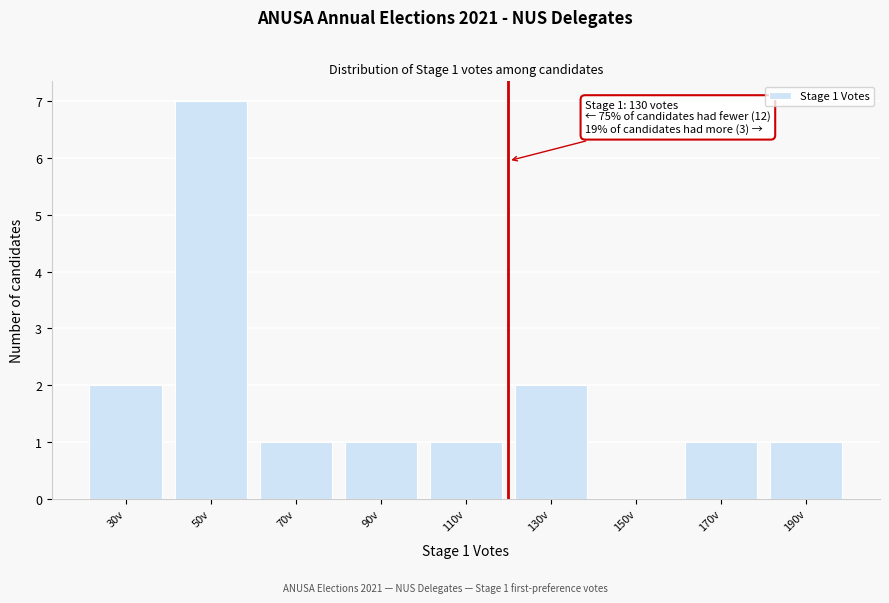

Reading left to right, extract all data points from this chart.

30v=2	50v=7	70v=1	90v=1	110v=1	130v=2	150v=0	170v=1	190v=1